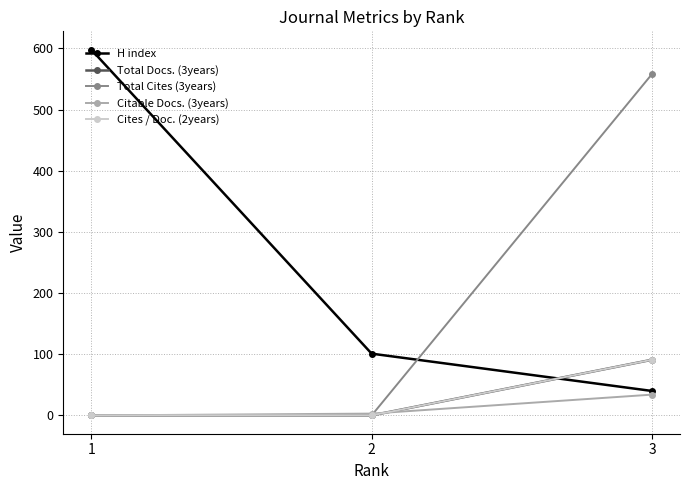

At which label does Citable Docs. (3years) first exceed 3?

3